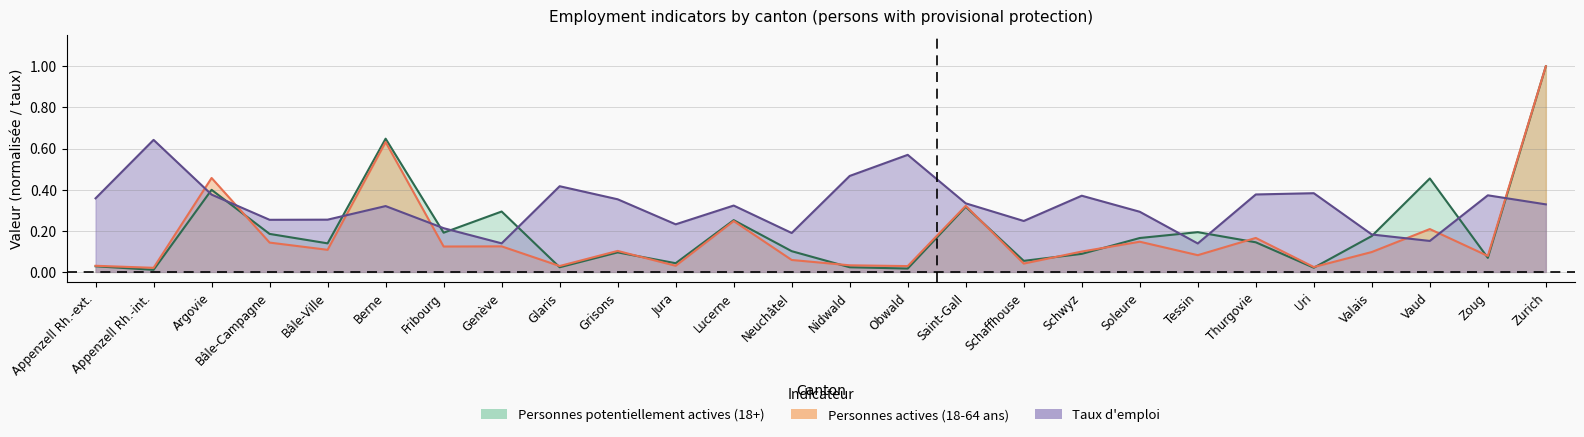

Is the value of Personnes potentiellement actives (18+) at Fribourg greater than the value of Personnes actives (18-64 ans) at Tessin?

Yes